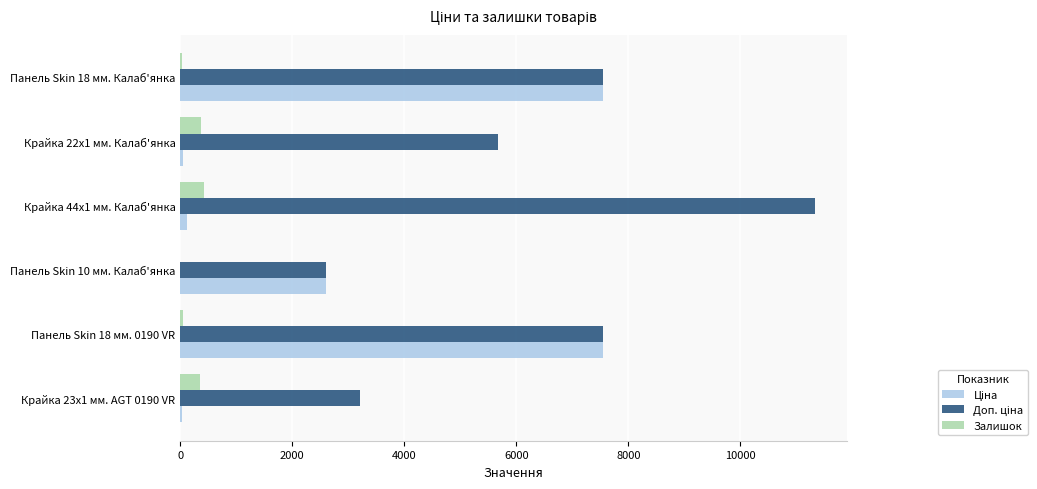

Which label corresponds to the largest value in the chart?

Крайка 44x1 мм. Калаб'янка